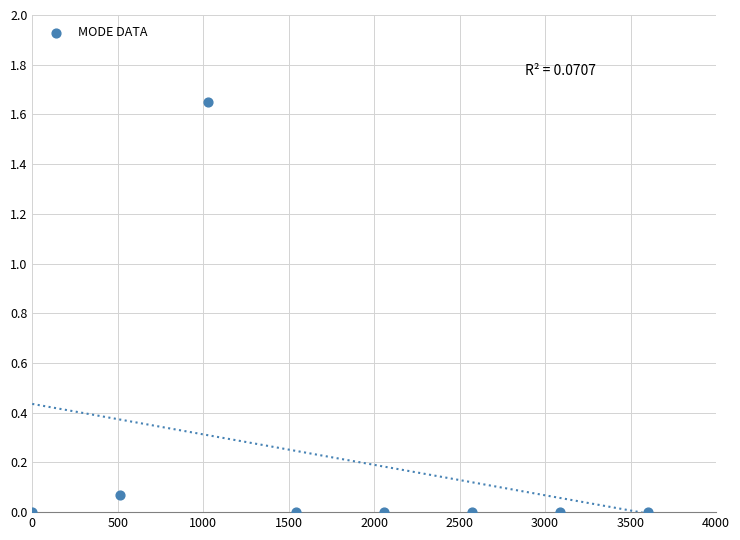

What is the range of X values (max minus min)?

3600.0